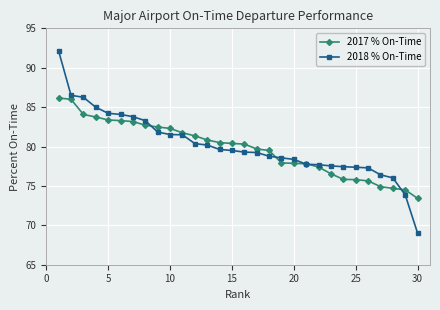

What is the maximum value for 2018 % On-Time?

92.1